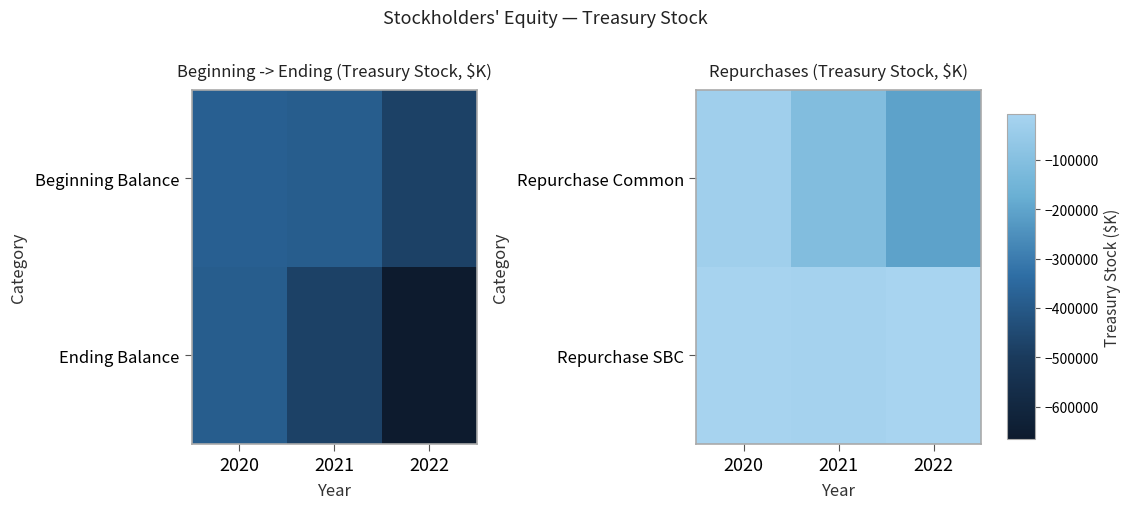

The value of Repurchase Common at 2022 is -206537. True or false?

True